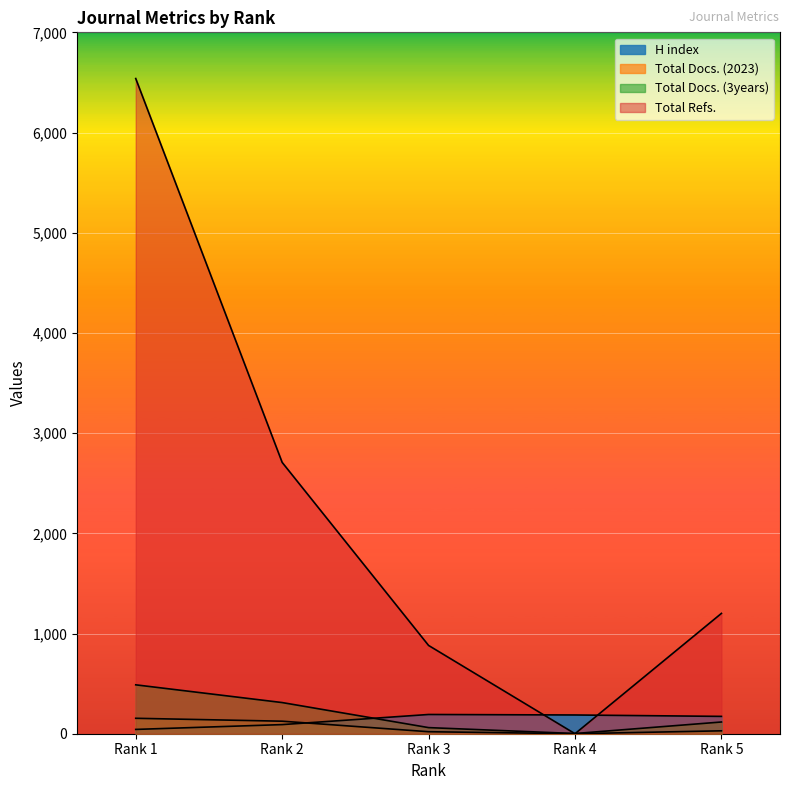

Which series ends up on top after the final intersection of H index and Total Docs. (2023)?

H index